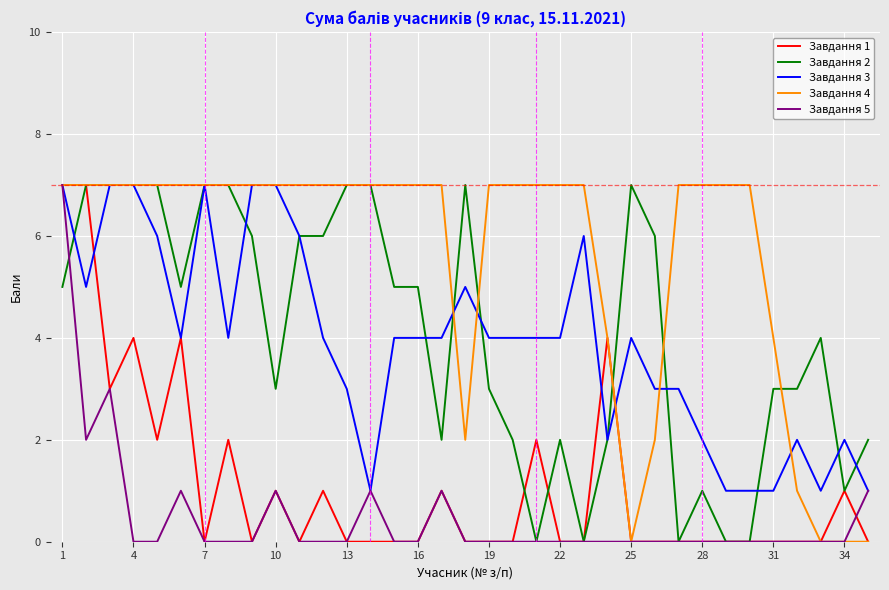

What is the maximum value shown in the chart?

7